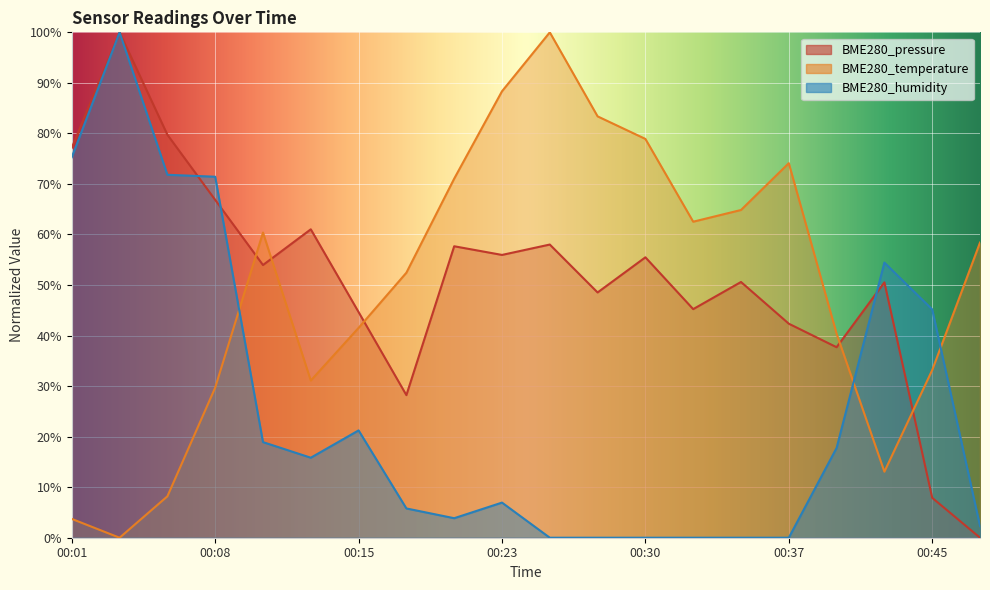

Which series has the largest total across all categories?

BME280_pressure